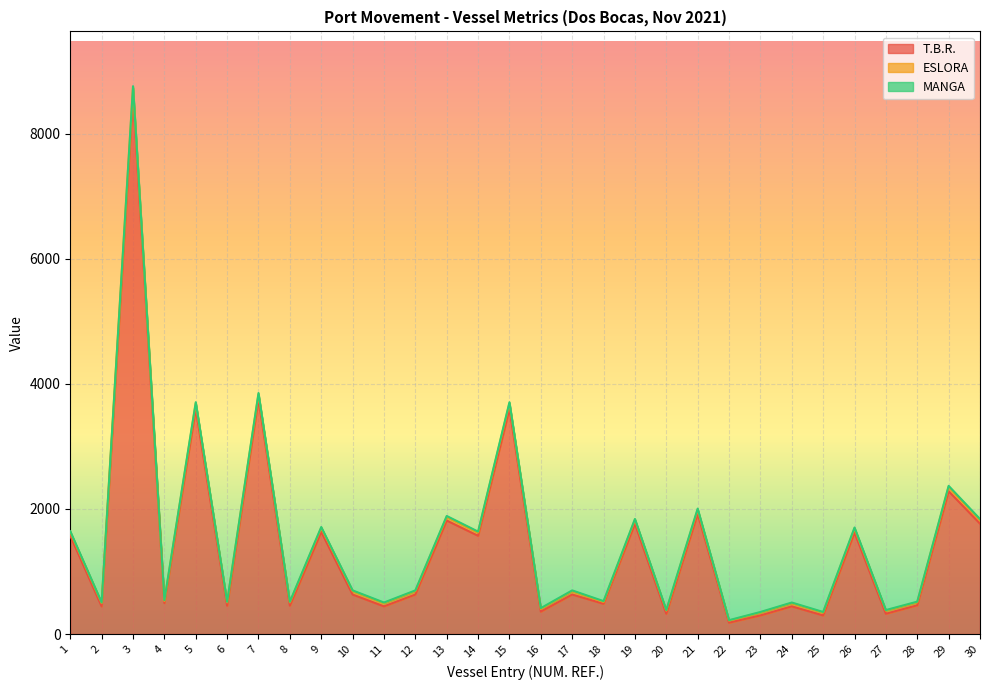

What is the total value across all series at 2?

504.0